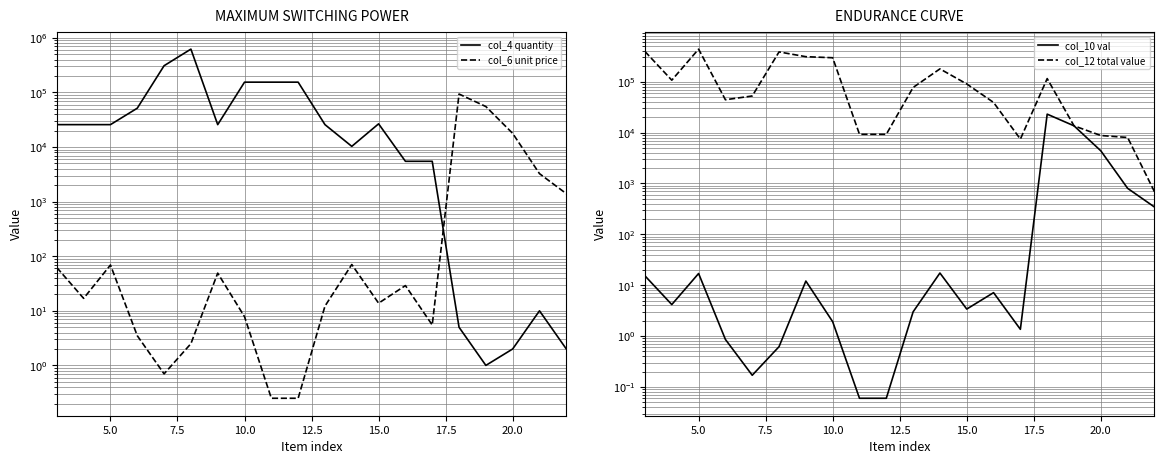

Reading left to right, transcribe all the data shown in this chart.

col_4 quantity: 25740.0	25740.0	25740.0	51480.0	308880.0	622080.0	25740.0	154440.0	154440.0	154440.0	25740.0	10296.0	26622.0	5481.0	5481.0	5.0	1.0	2.0	10.0	2.0
col_6 unit price: 62.0	16.9	69.0	3.5	0.7	2.5	49.0	7.8	0.2	0.2	12.2	70.5	13.8	29.0	5.5	93600.0	55200.0	17800.0	3256.0	1400.0
col_10 val: 15.3	4.2	17.0	0.9	0.2	0.6	12.1	1.9	0.1	0.1	3.0	17.4	3.4	7.2	1.4	23071.4	13606.2	4387.5	802.6	345.1
col_12 total value: 393307.2	107335.8	437837.4	44272.8	52509.6	385689.6	310939.2	296524.8	9266.4	9266.4	77220.0	178944.5	90514.8	39189.2	7454.2	115356.9	13606.2	8775.0	8025.7	690.2